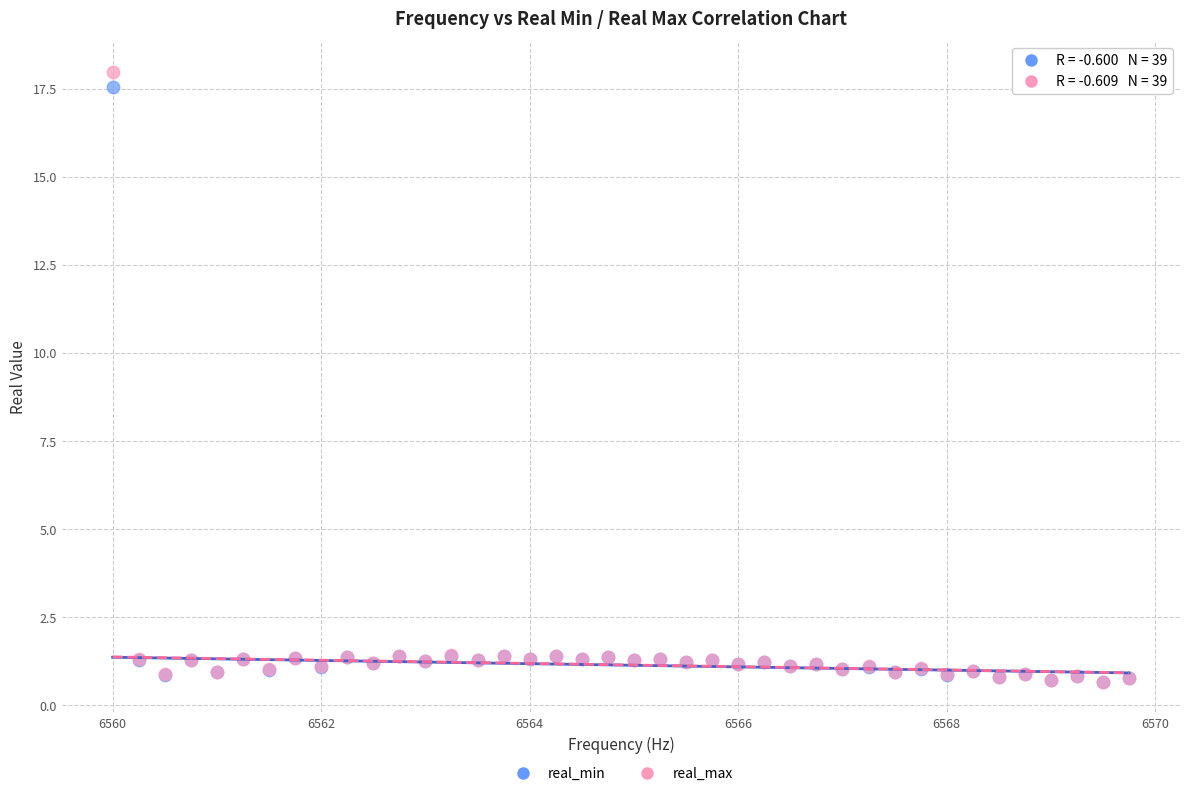

What are all the series names shown in the legend?

real_min, real_max